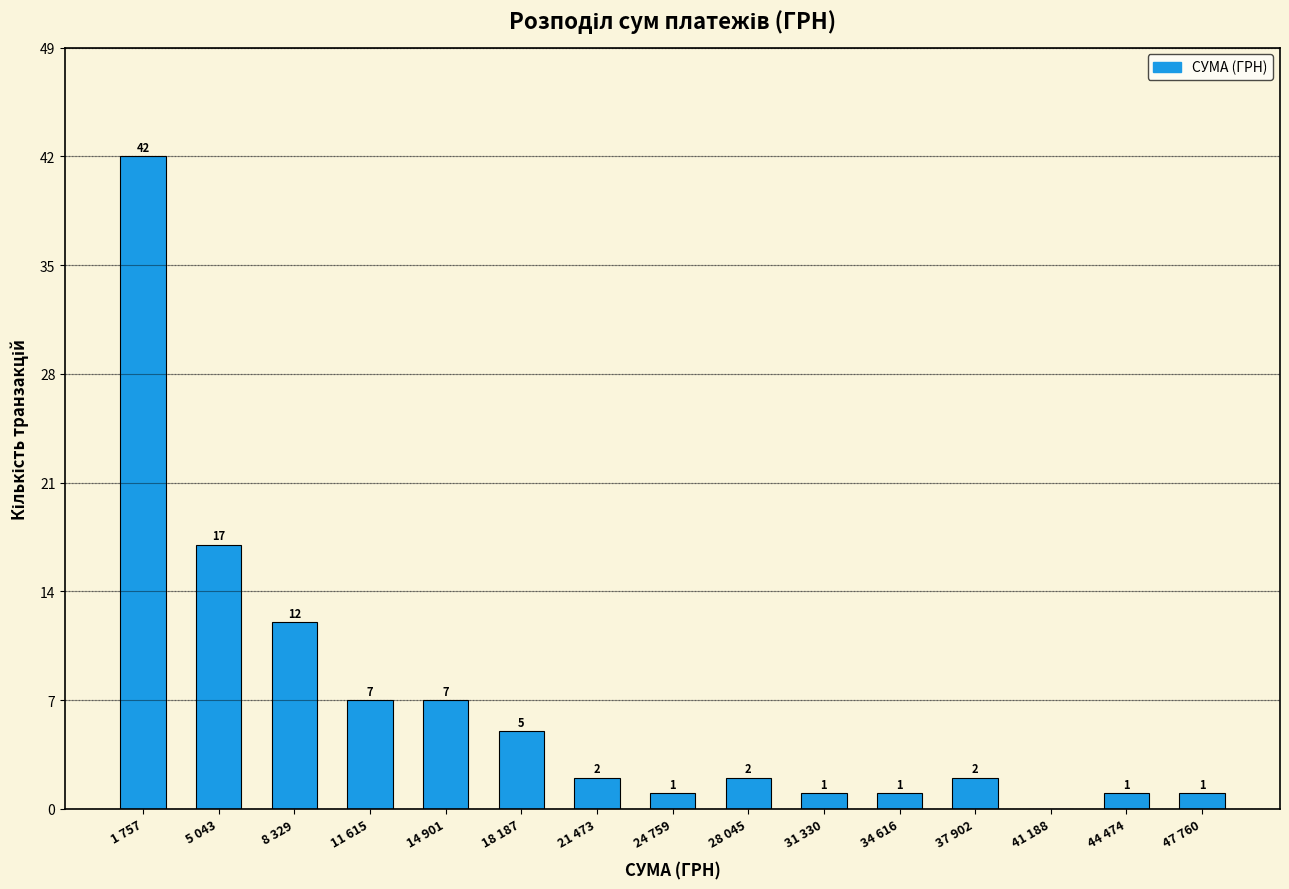

Reading left to right, list all the values displayed in this chart.

1 757=42	5 043=17	8 329=12	11 615=7	14 901=7	18 187=5	21 473=2	24 759=1	28 045=2	31 330=1	34 616=1	37 902=2	41 188=0	44 474=1	47 760=1